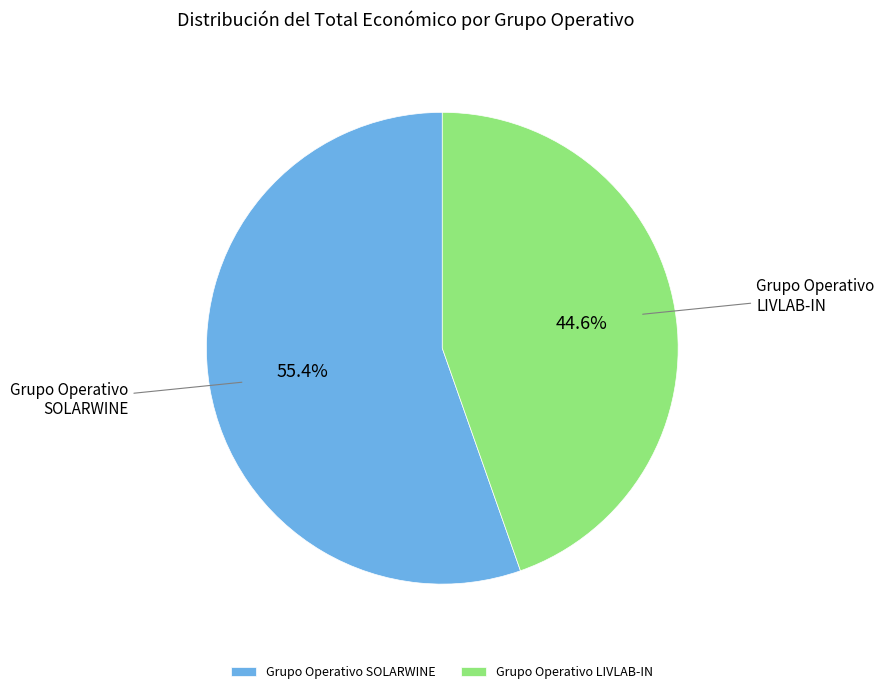

Approximately how many times larger is the value at Grupo Operativo SOLARWINE compared to Grupo Operativo LIVLAB-IN?

1.2